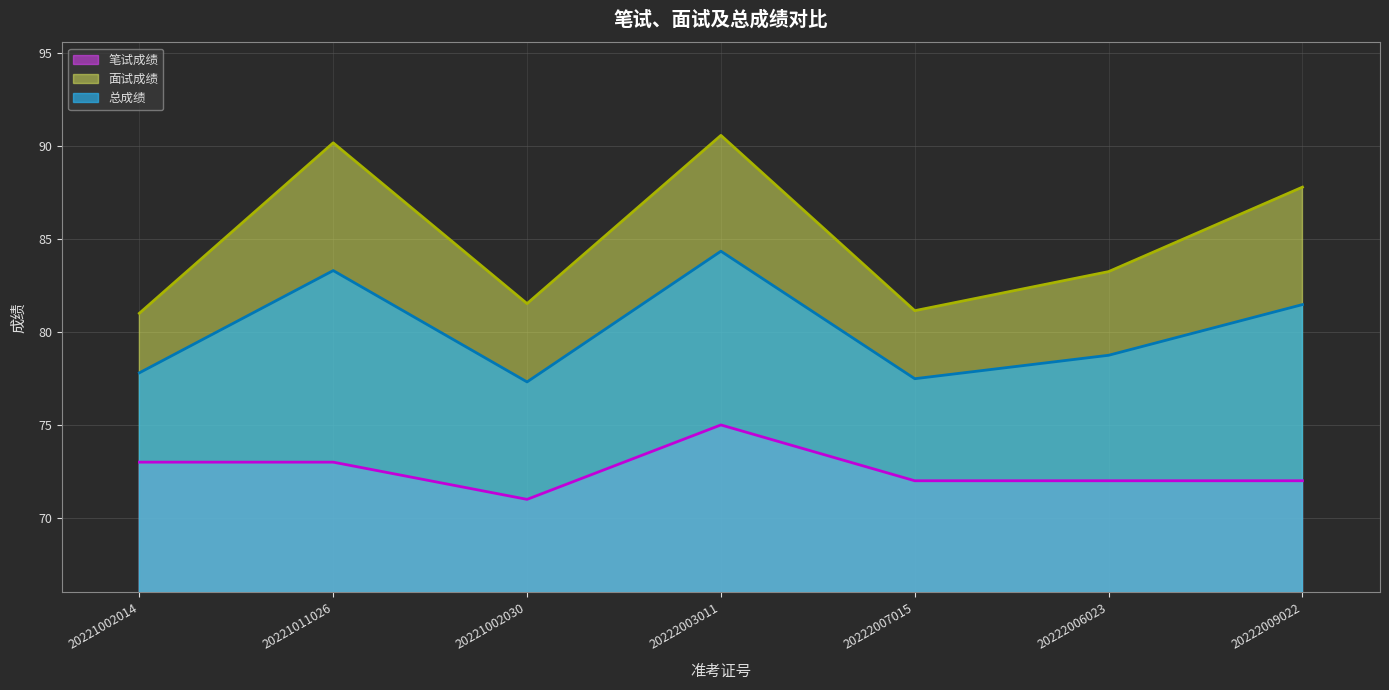

True or false: 笔试成绩 and 总成绩 cross at least once.

False